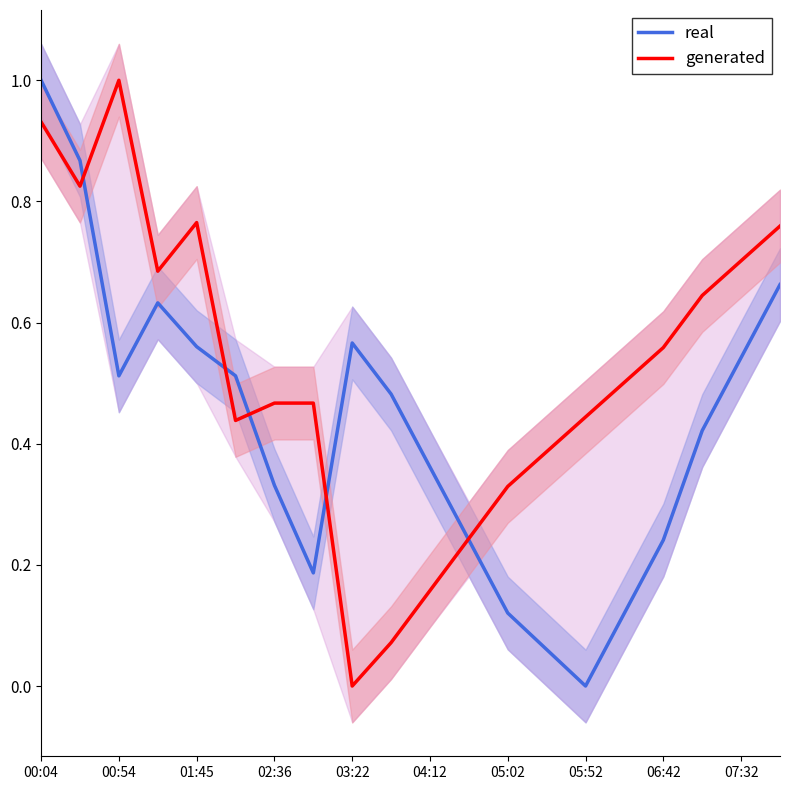

Which series ends up on top after the final intersection of generated and real?

generated